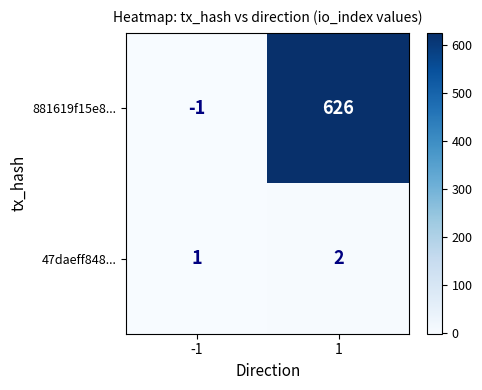

What is the difference between the maximum and minimum values in the 881619f15e8... series?

627